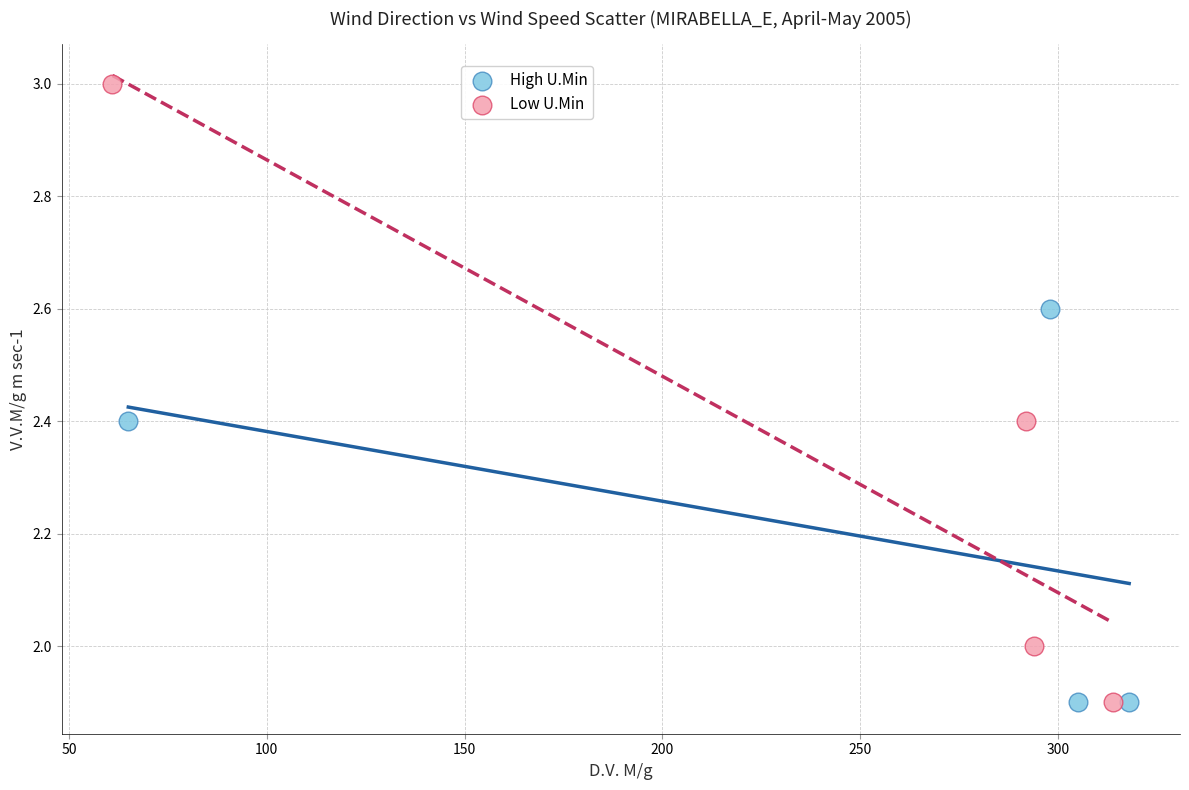

Which series reaches the maximum Y coordinate?

Low U.Min